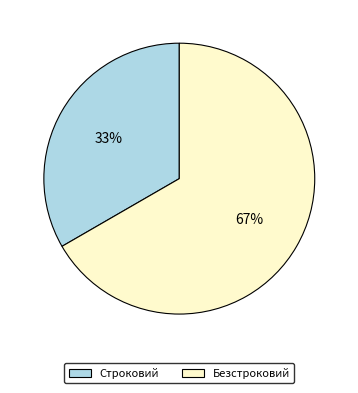

What is the ratio of the value at Строковий to the value at Безстроковий?

0.5